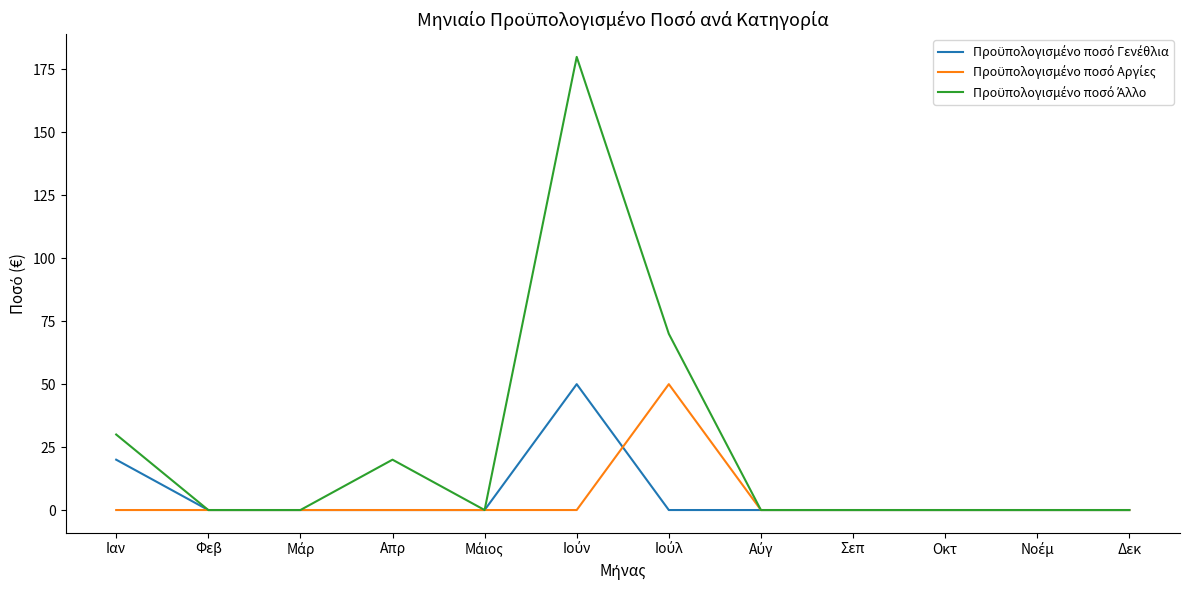

What is the greatest value displayed?

180